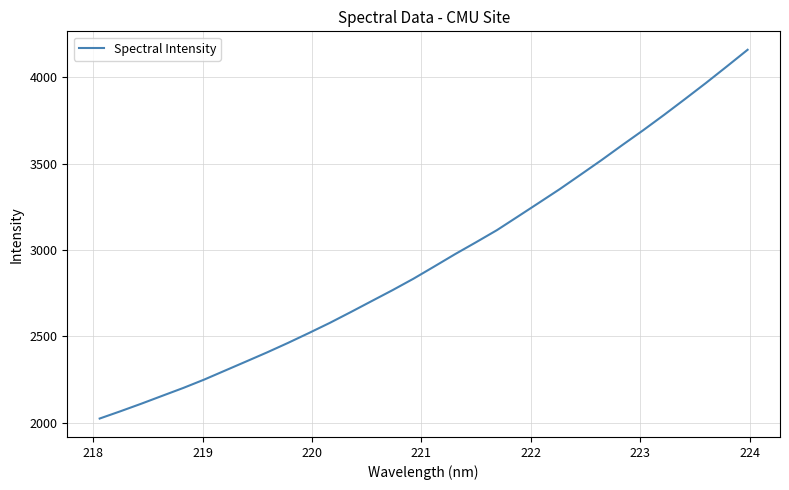

What is the minimum value shown in the chart?

2024.5